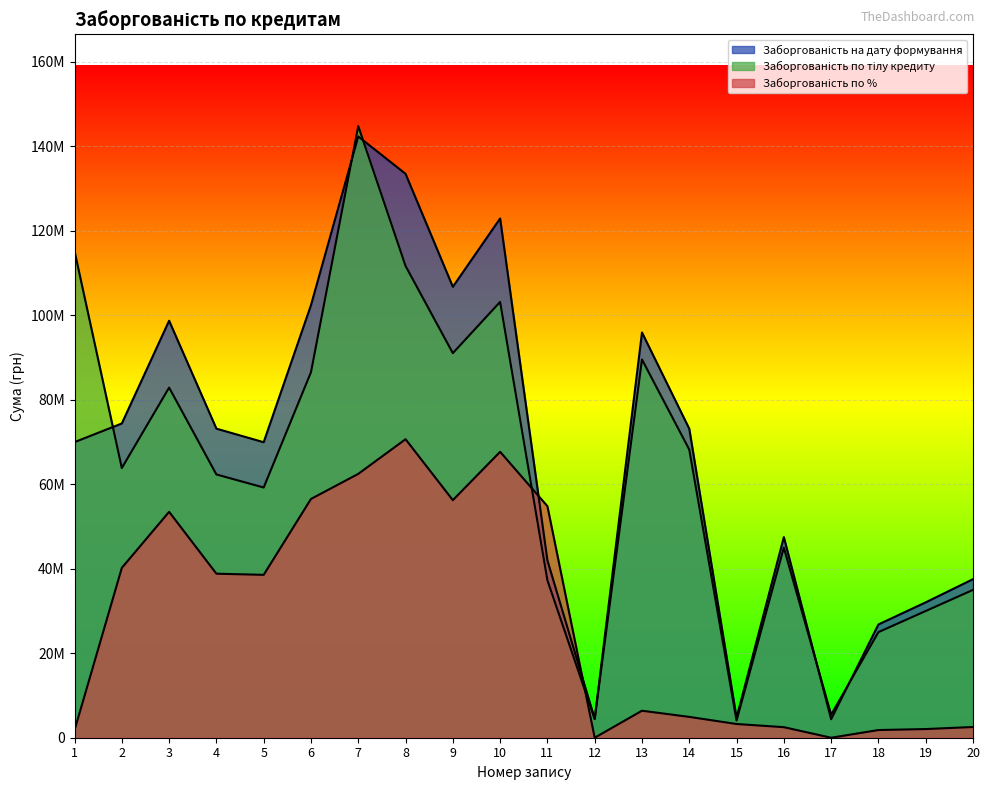

At 4, list the series in order from largest to smallest.

Заборгованість на дату формування, Заборгованість по тілу кредиту, Заборгованість по %